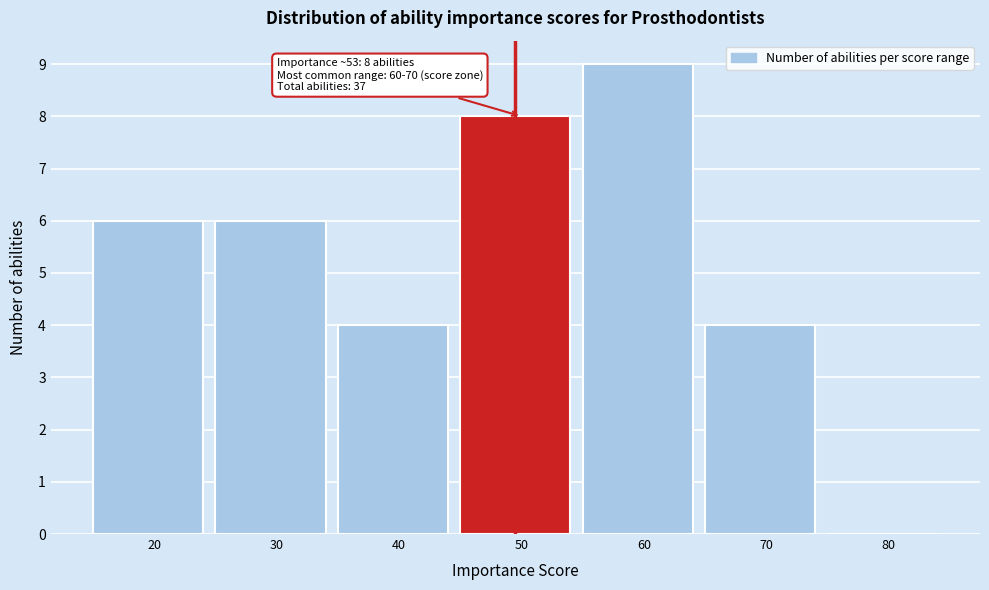

Reading left to right, what are all the values shown in this chart?

20=6	30=6	40=4	50=8	60=9	70=4	80=0